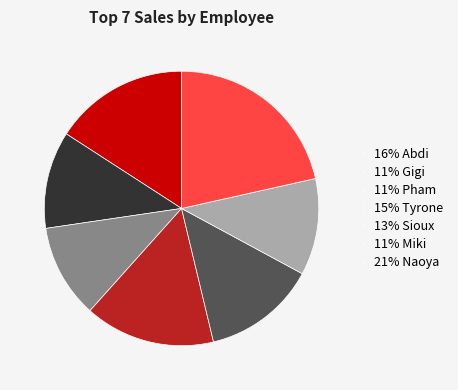

Does 11% Gigi represent more than half of the total?

No